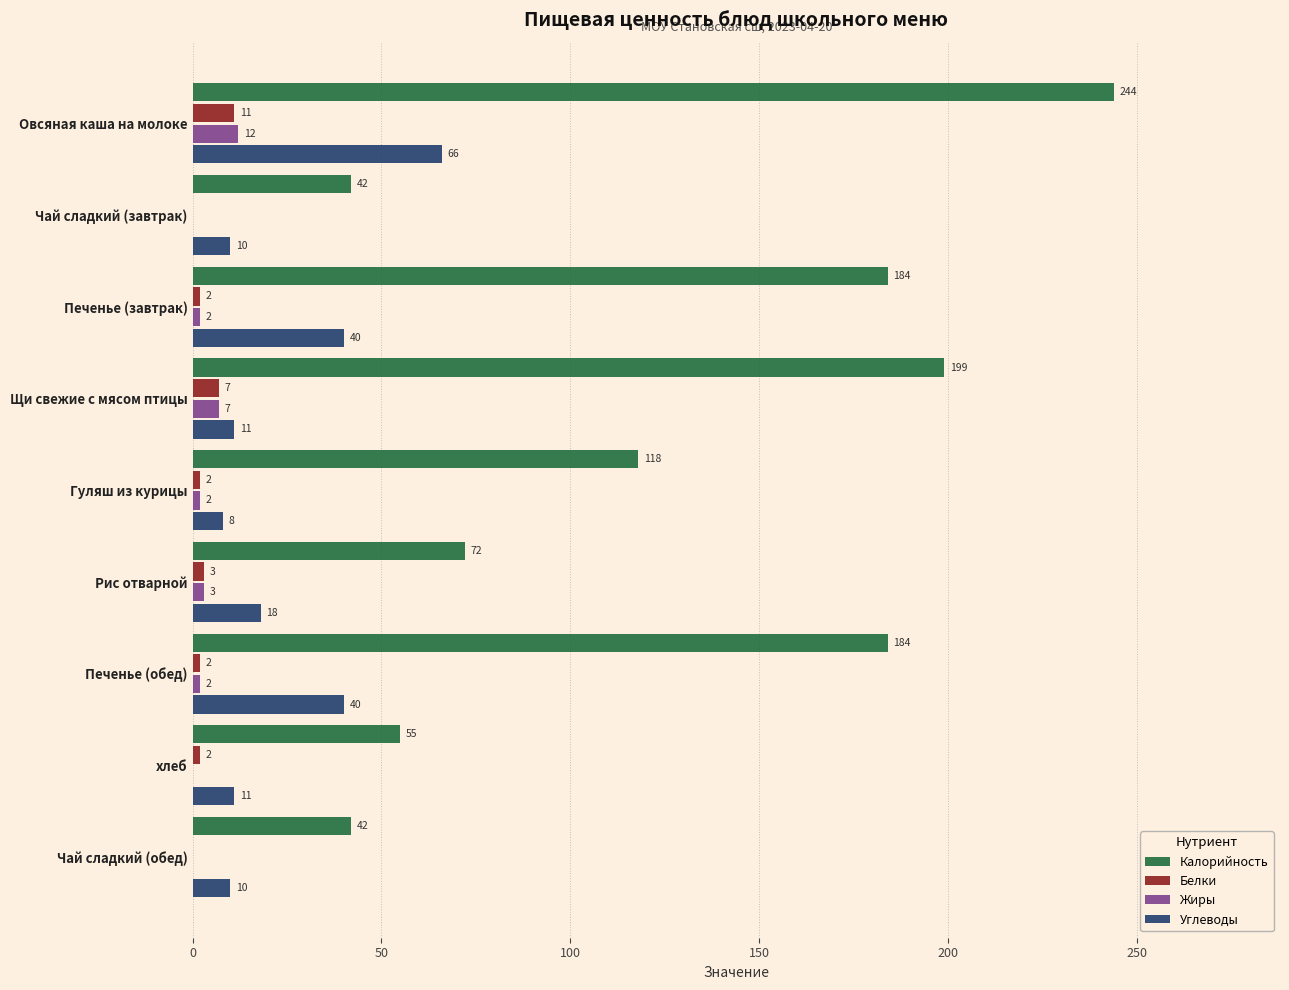

At which label does Белки reach its peak?

Овсяная каша на молоке